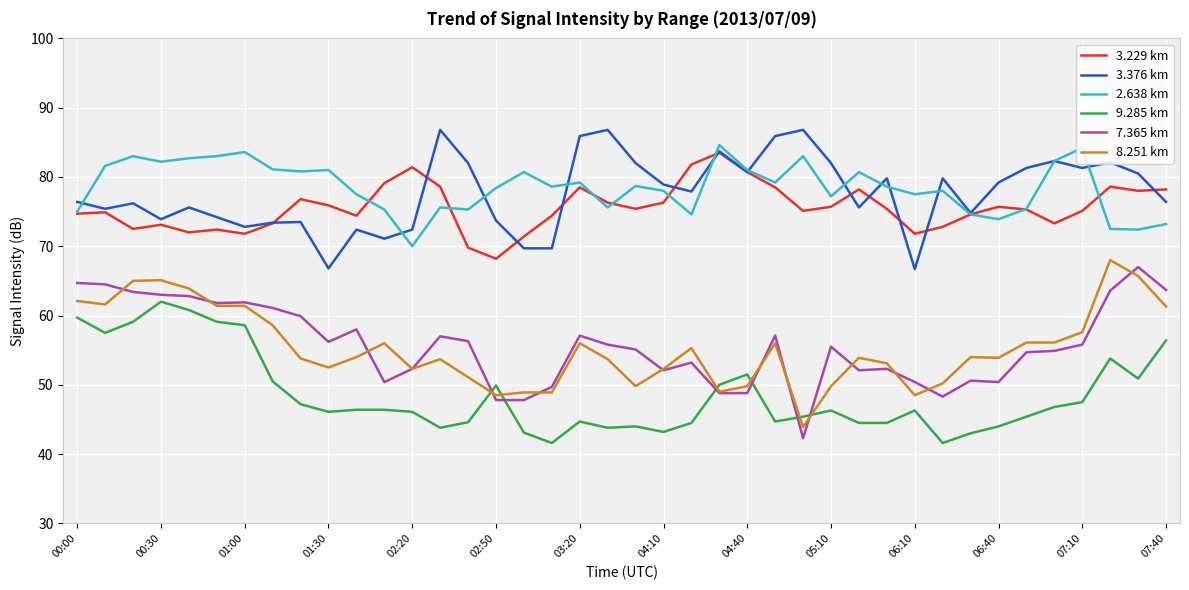

What is the smallest value displayed?

41.6